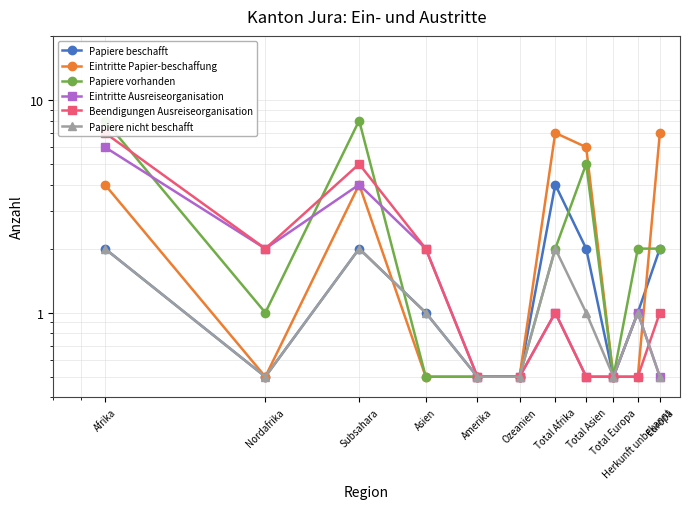

Count the number of data series in this chart.

6